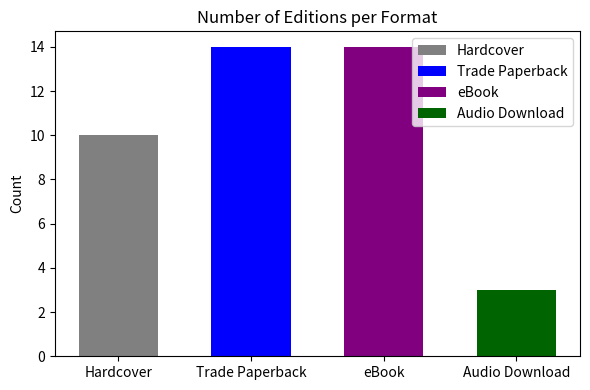

Which label corresponds to the largest value in the chart?

Trade Paperback